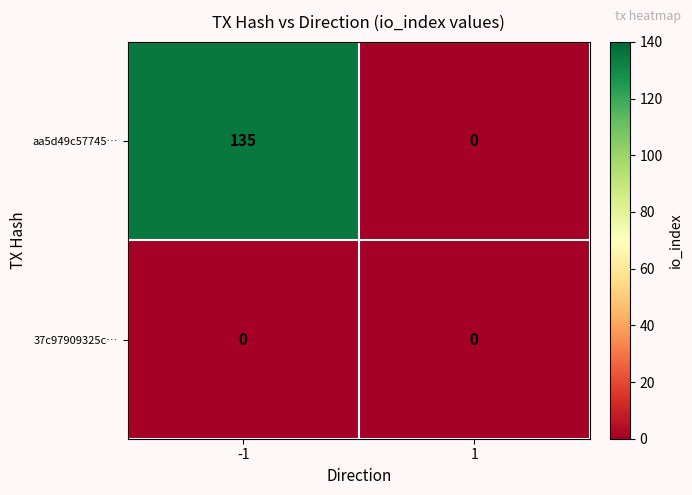

What is the sum of the aa5d49c57745… values at 1 and -1?

135